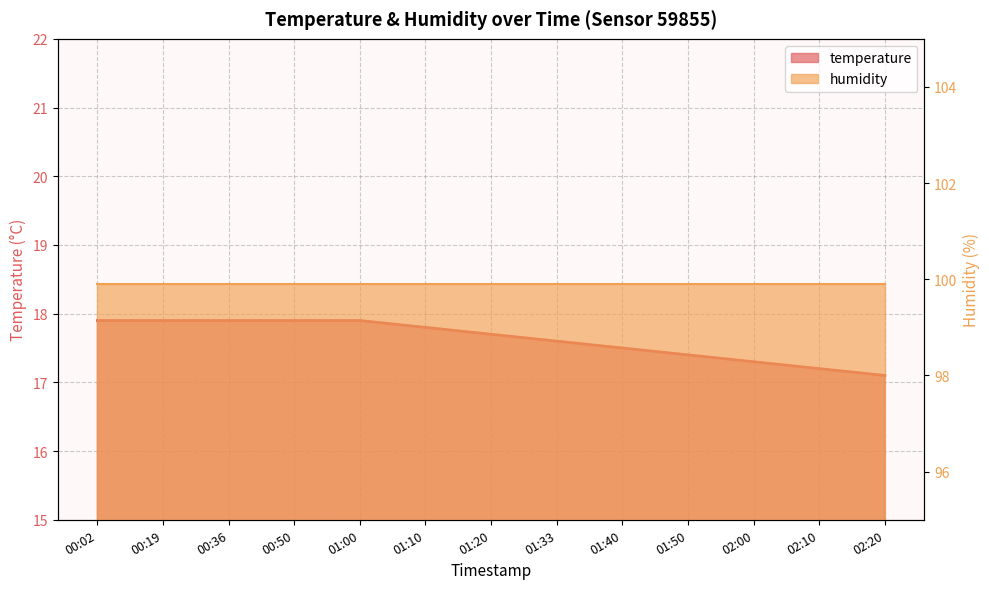

What is the label of the 8th point from the left?

01:33